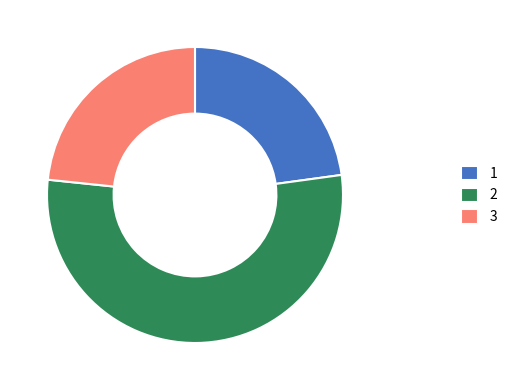

What is the largest slice in the pie chart?

2